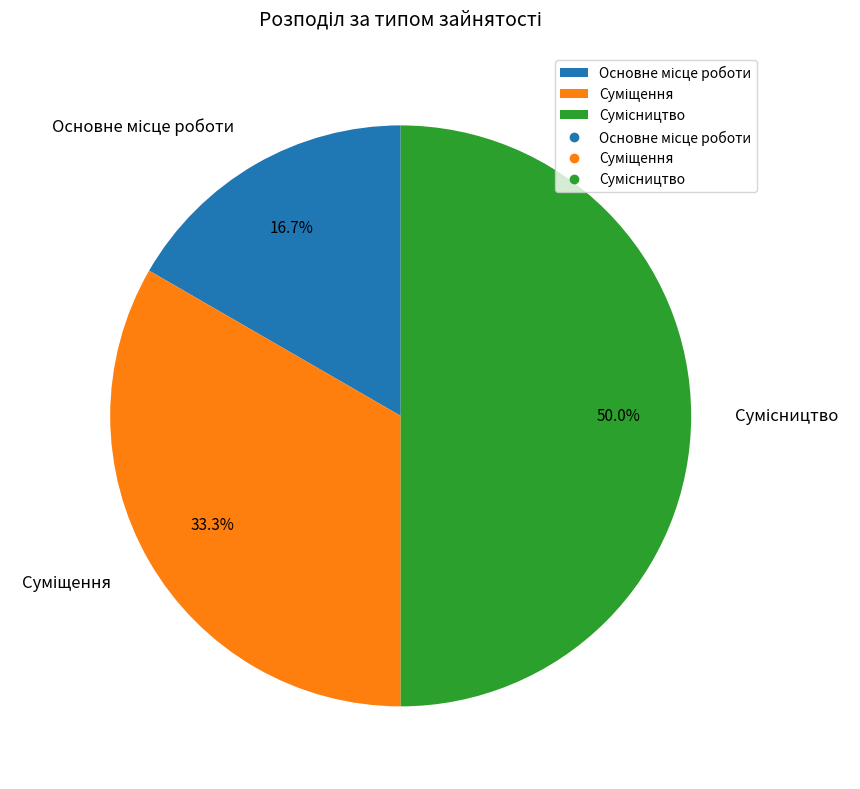

How many segments does this pie chart have?

3